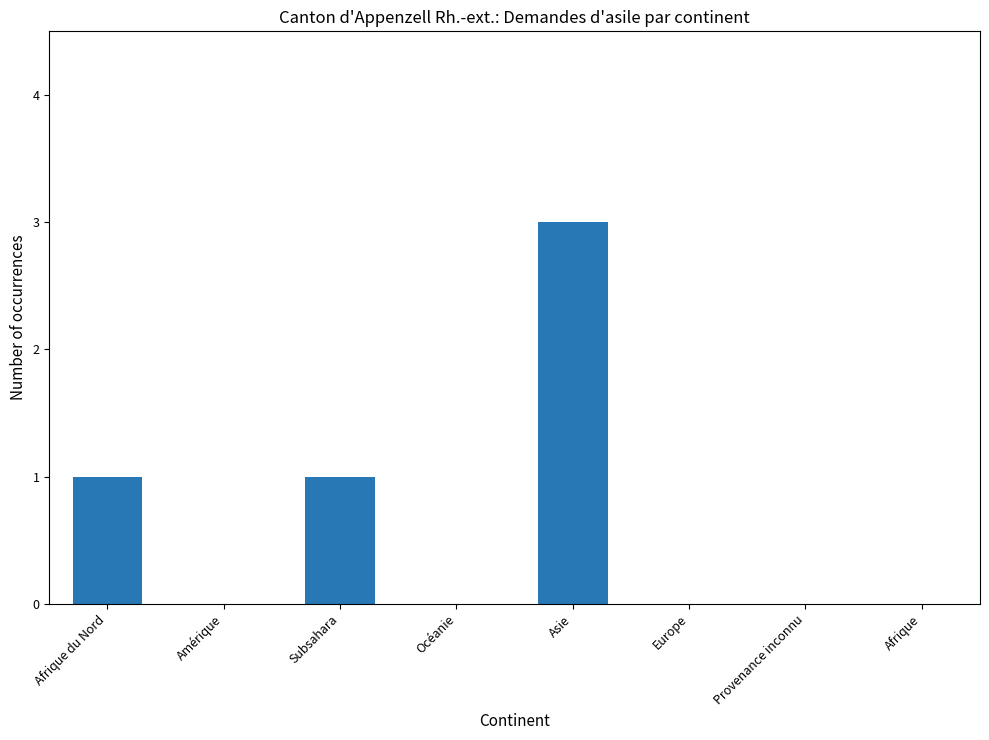

What is the sum of all values?

5